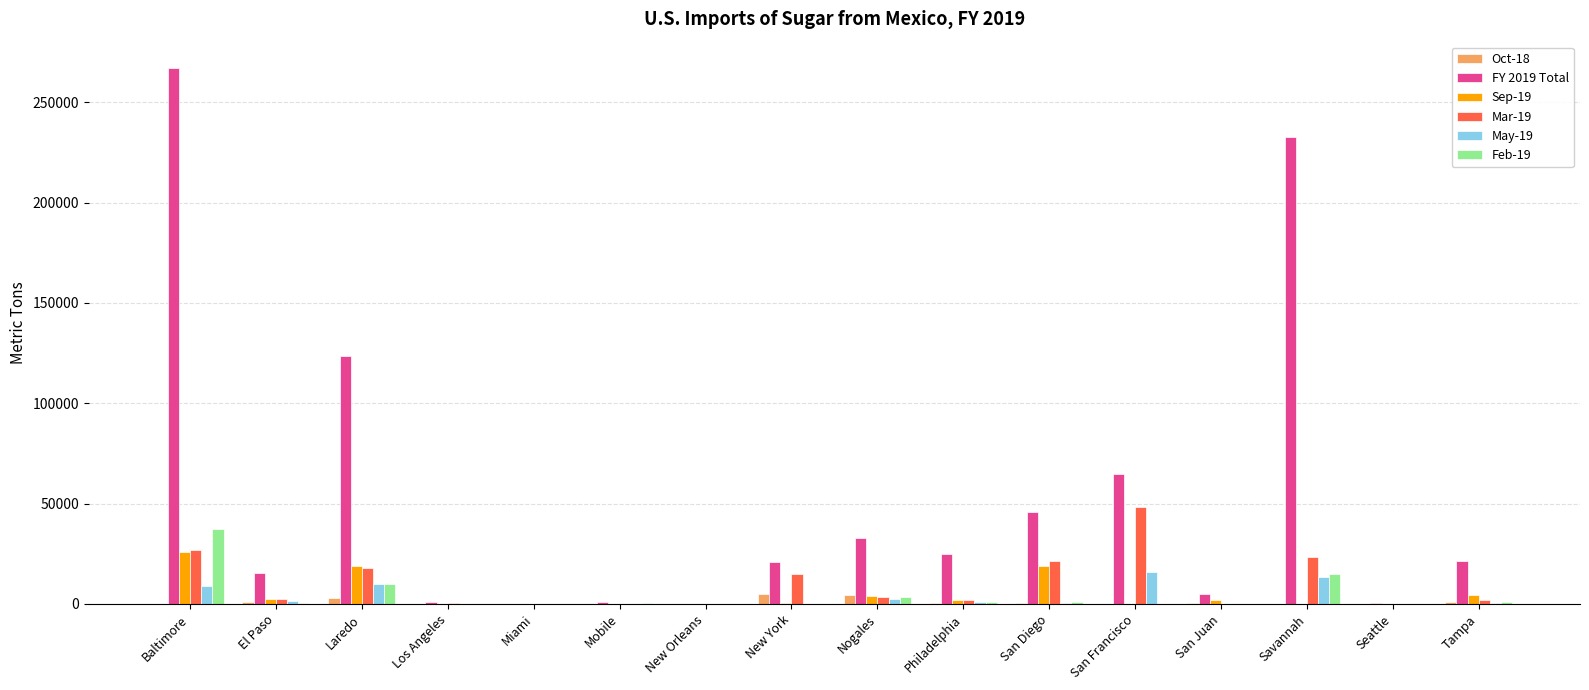

Which series has the largest total across all categories?

FY 2019 Total